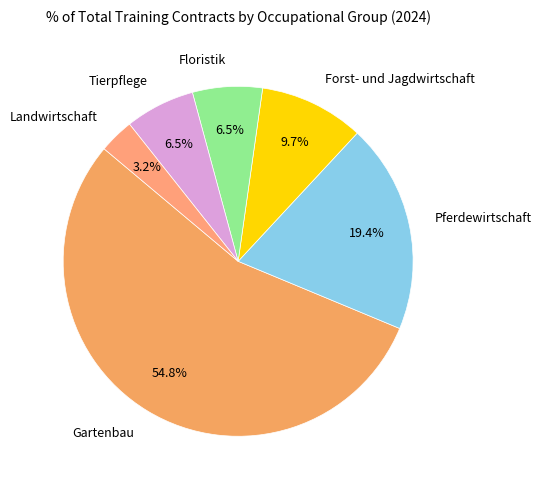

To the nearest percent, what percentage of the pie is Landwirtschaft?

3%